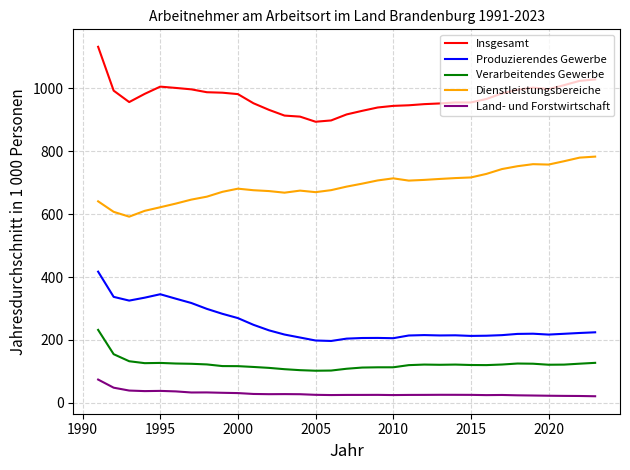

True or false: Verarbeitendes Gewerbe and Insgesamt cross at least once.

False